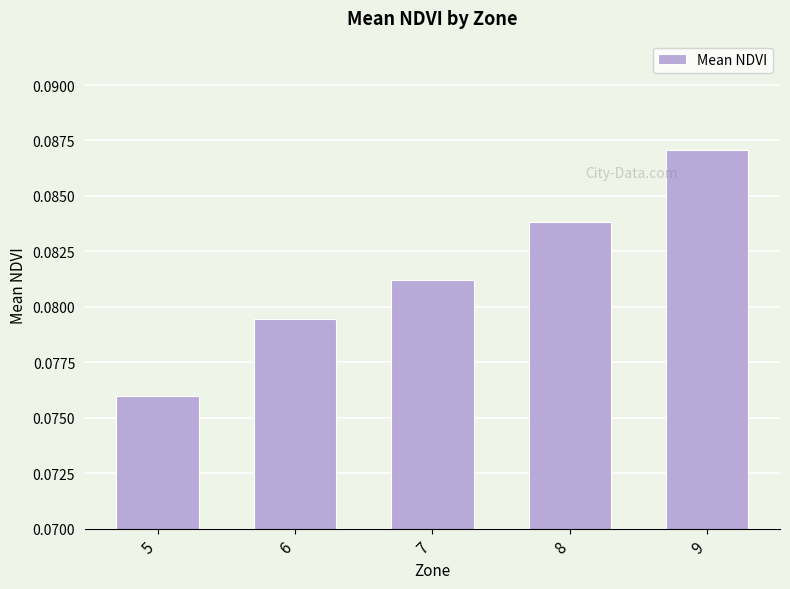

The chart shows a value of 0.0 at 5. True or false?

False